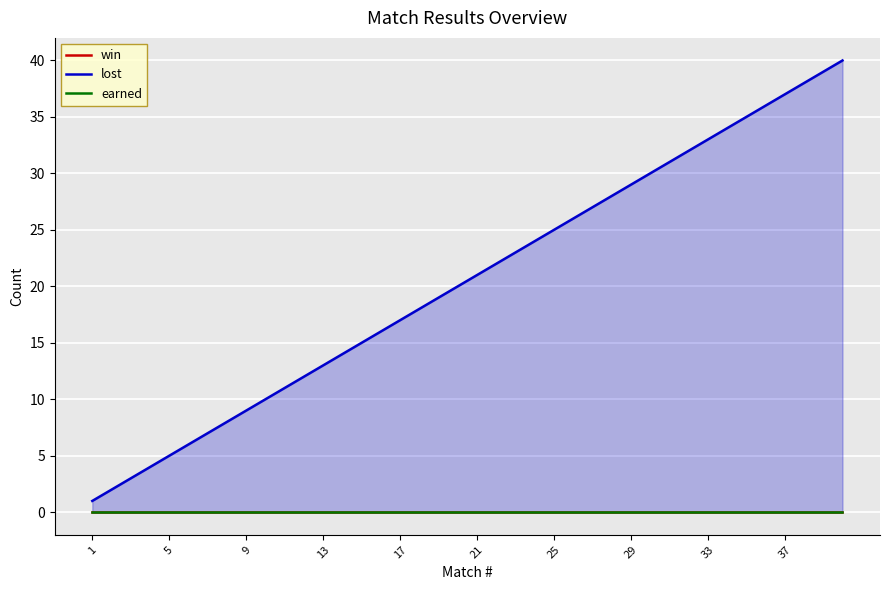

Which series changed the most between 25 and 33?

lost